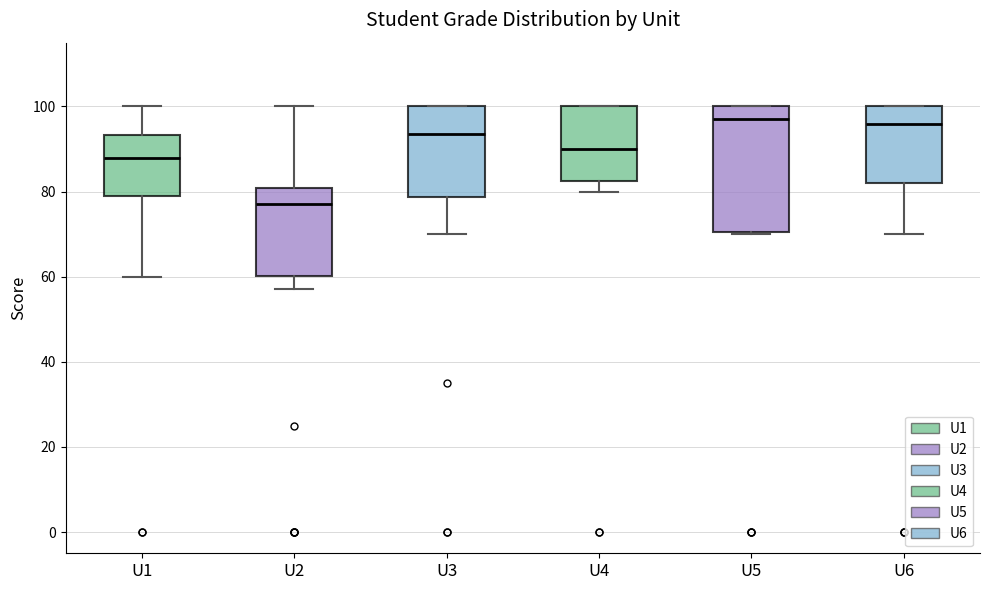

Reading left to right, read every box against the y-axis: the position of its median line, the range the box covers, and the ends of its whiskers. The values are not printed on the chart, so give them approximately, as read against the axis.

U1: median 88, box 80 to 94, whiskers 60 to 100
U2: median 78, box 60 to 80, whiskers 58 to 100
U3: median 94, box 78 to 100, whiskers 70 to 100
U4: median 90, box 82 to 100, whiskers 80 to 100
U5: median 98, box 70 to 100, whiskers 70 to 100
U6: median 96, box 82 to 100, whiskers 70 to 100